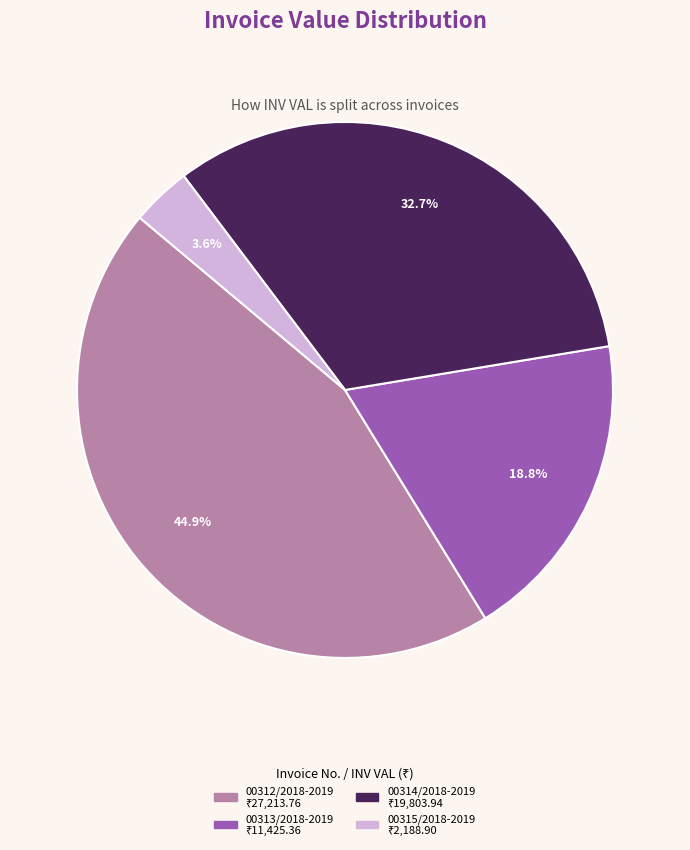

What percentage is NOT represented by 00314/2018-2019?

67.3%